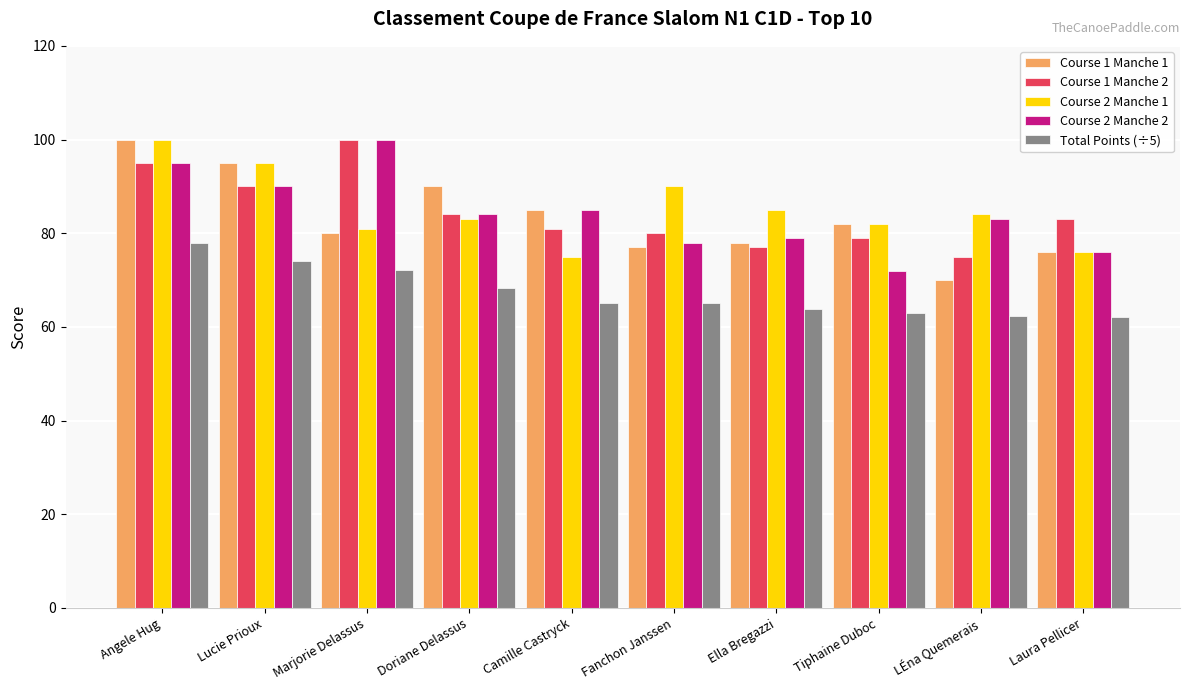

The value of Course 2 Manche 2 at Doriane Delassus is 118.3. True or false?

False